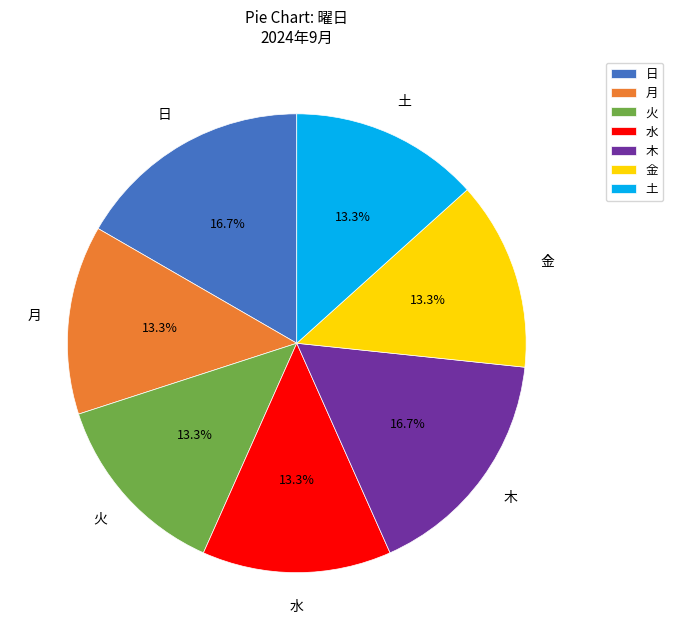

Does any single category account for the majority?

No